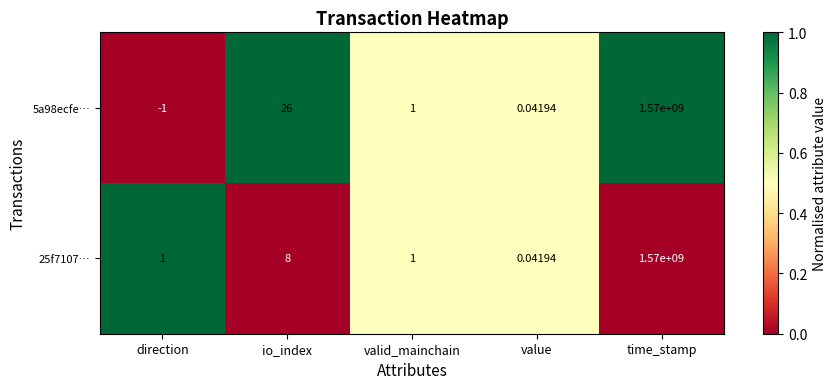

At which category does the chart reach its minimum across all series?

direction